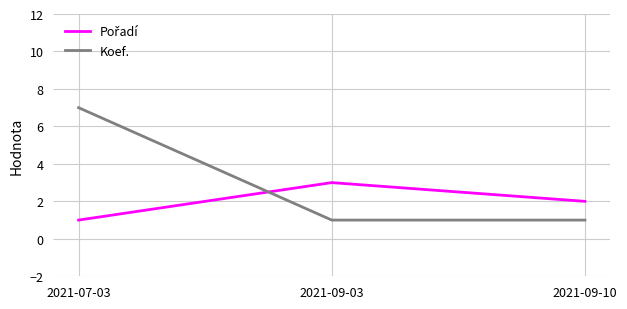

Which series has the widest spread of values?

Koef.